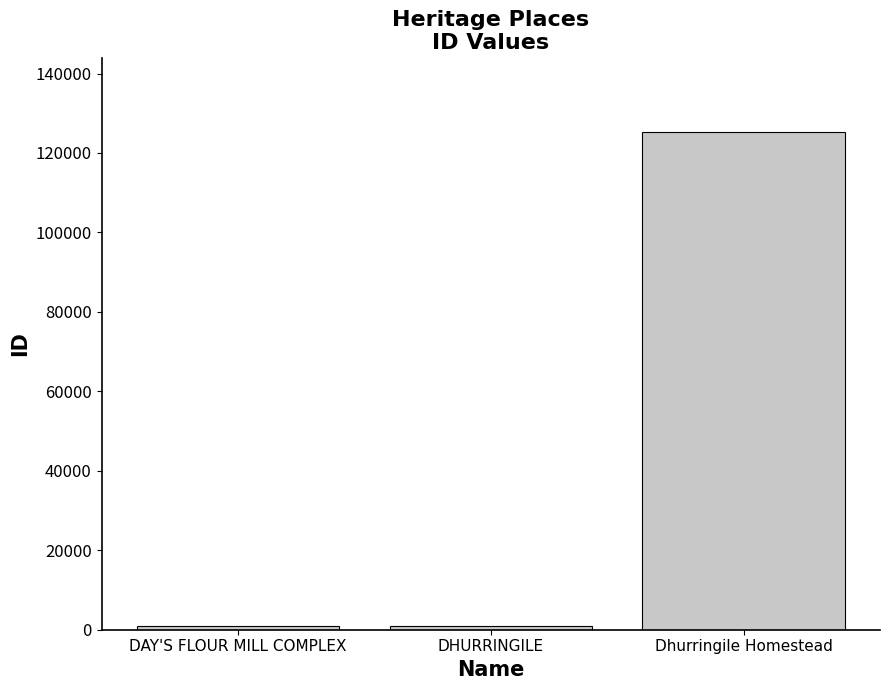

What is the average value?

42323